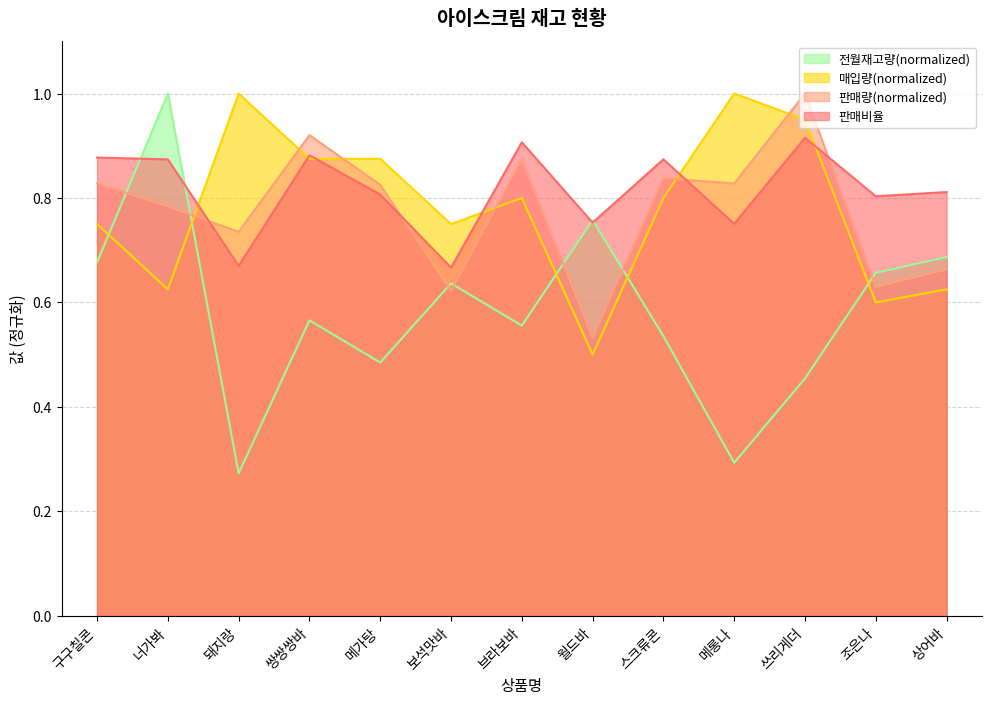

Rank the series by their maximum value, from highest to lowest.

매입량, 판매량, 전월재고량, 판매비율